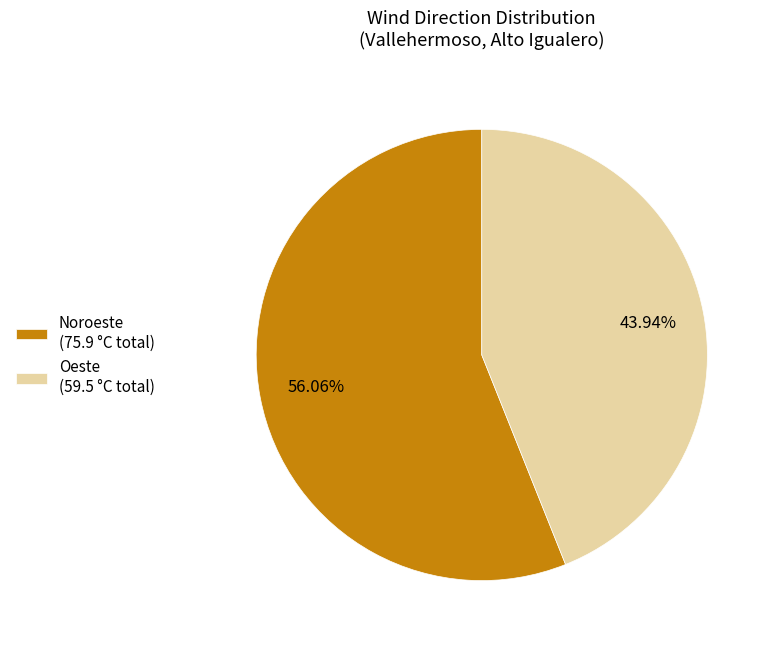

Approximately how many times larger is the value at Noroeste (75.9 °C total) compared to Oeste (59.5 °C total)?

1.3